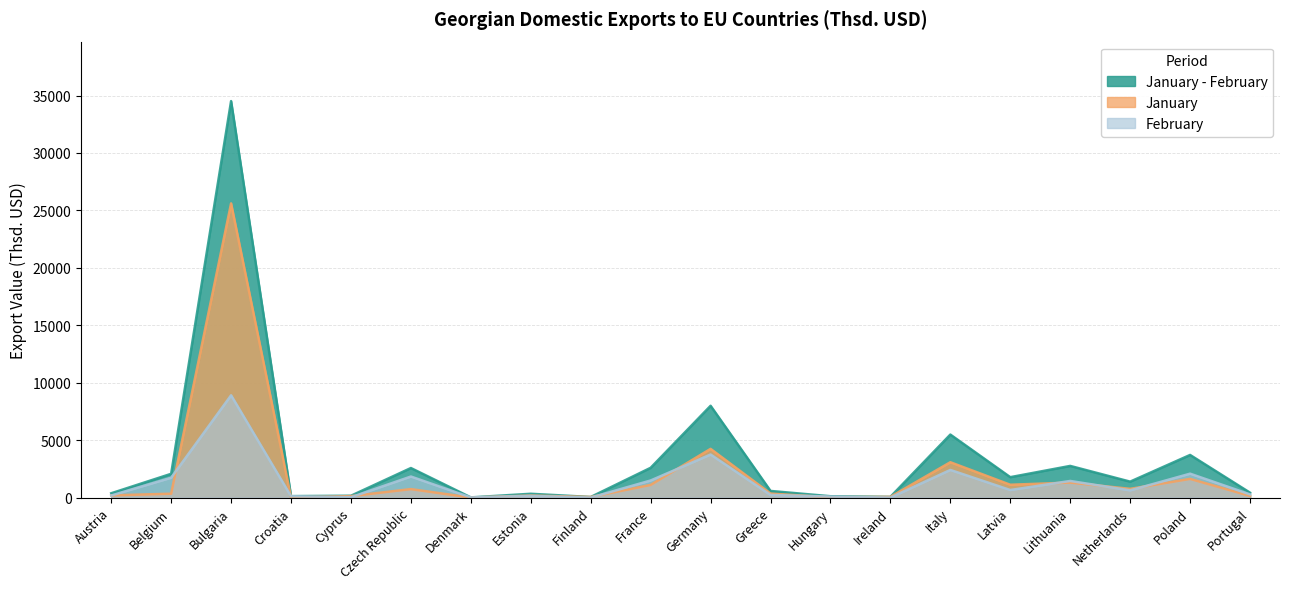

The value of February at Portugal is 138.3. True or false?

False